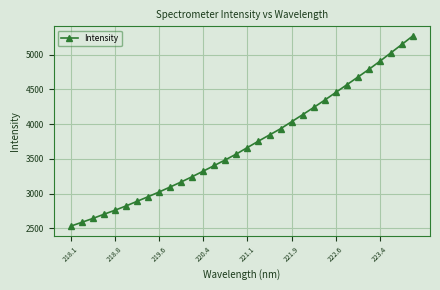

What is the value of the 5th point from the left?

2759.5